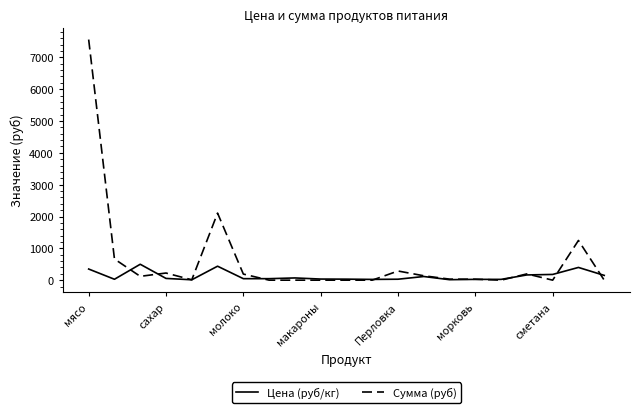

Which series has the largest total across all categories?

Сумма (руб)